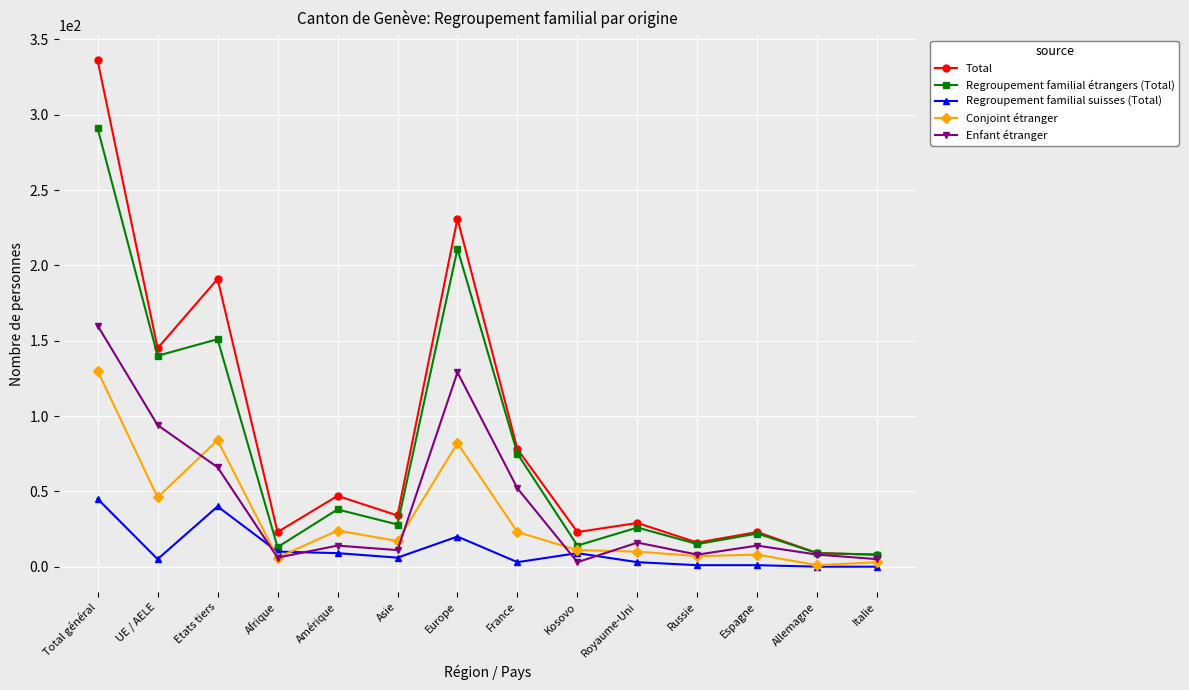

How many interior local peaks does the Regroupement familial étrangers (Total) series have?

5